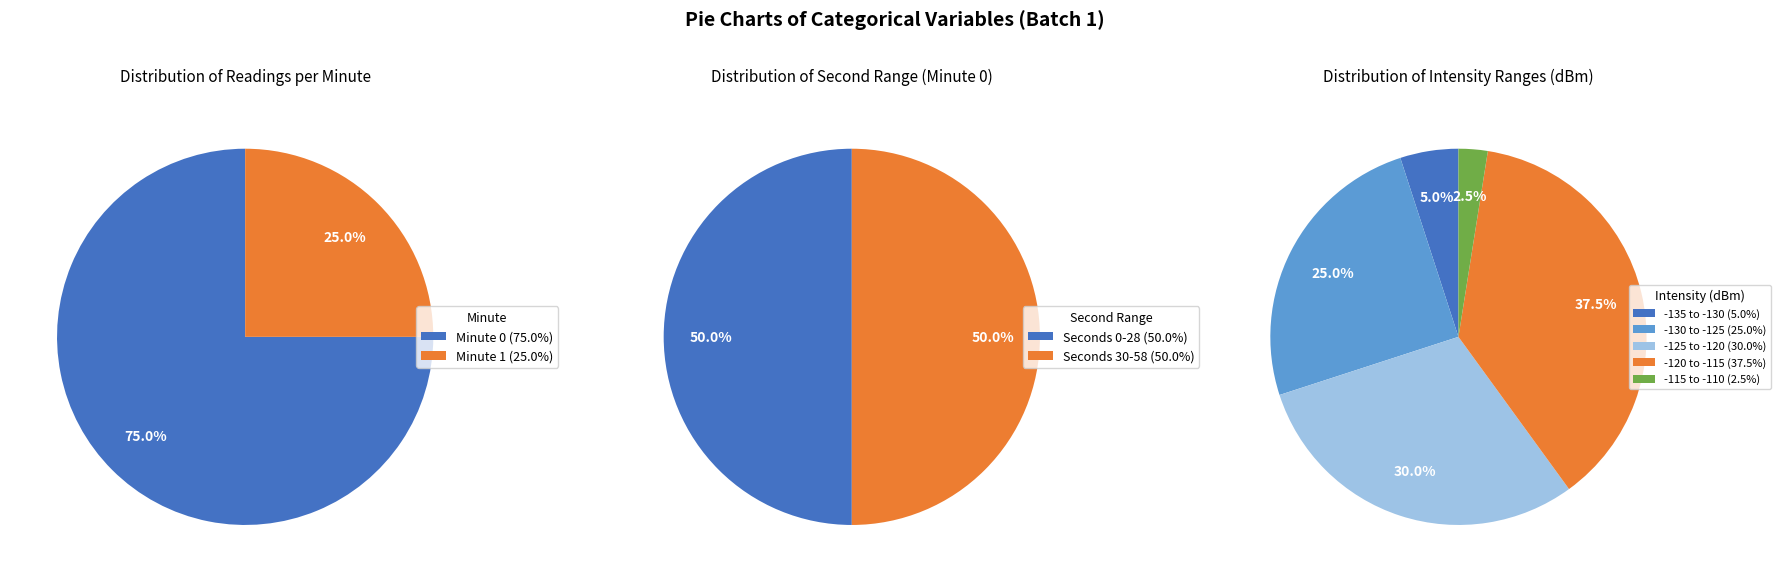

Is 17 the majority of the pie?

No